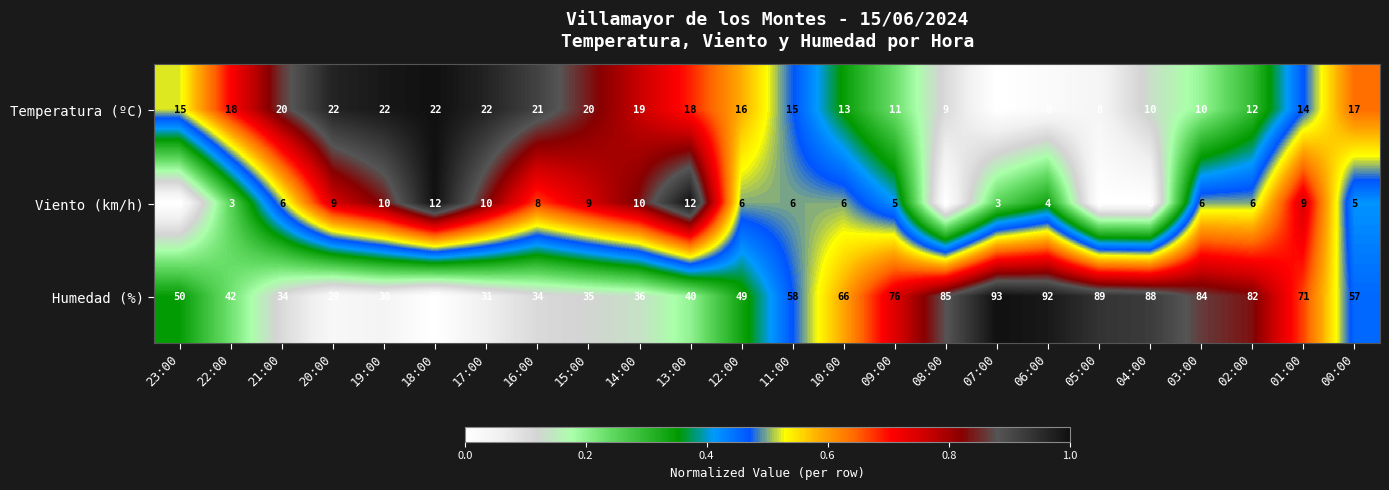

Where does the Humedad (%) series first go above 57?

11:00